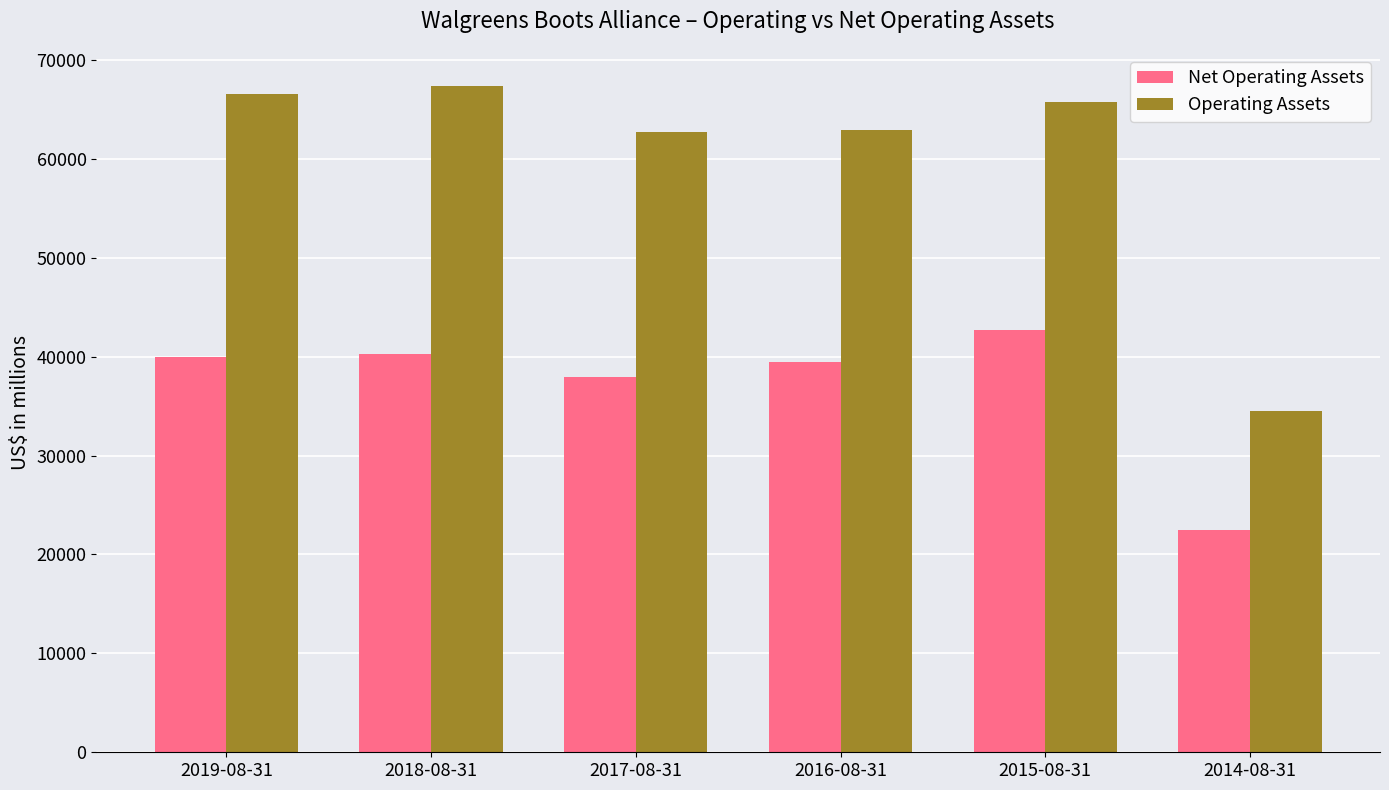

How many data points in Net Operating Assets are less than 39964?

3